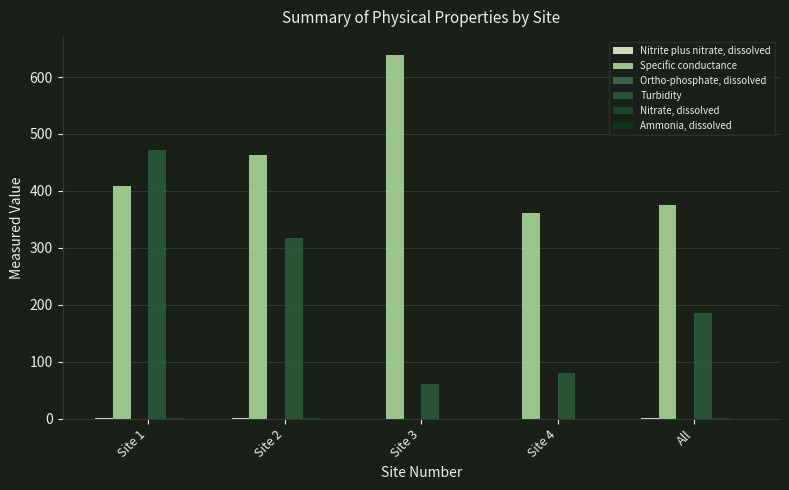

Is the value of Ammonia, dissolved at Site 2 greater than the value of Specific conductance at Site 1?

No